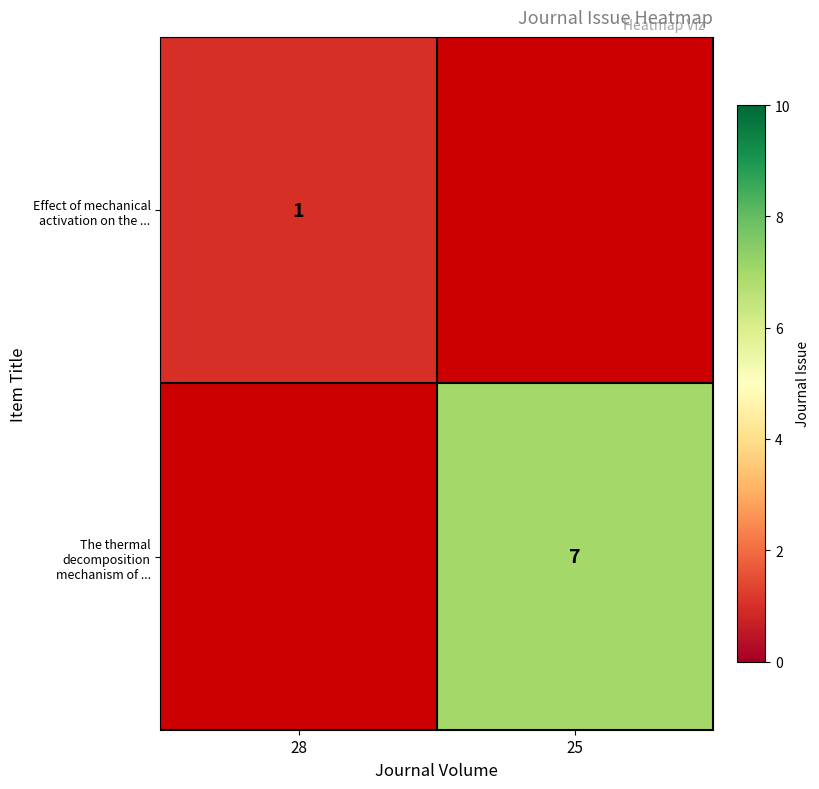

True or false: The thermal decomposition mechanism of ... has a value of 12 at 25.

False